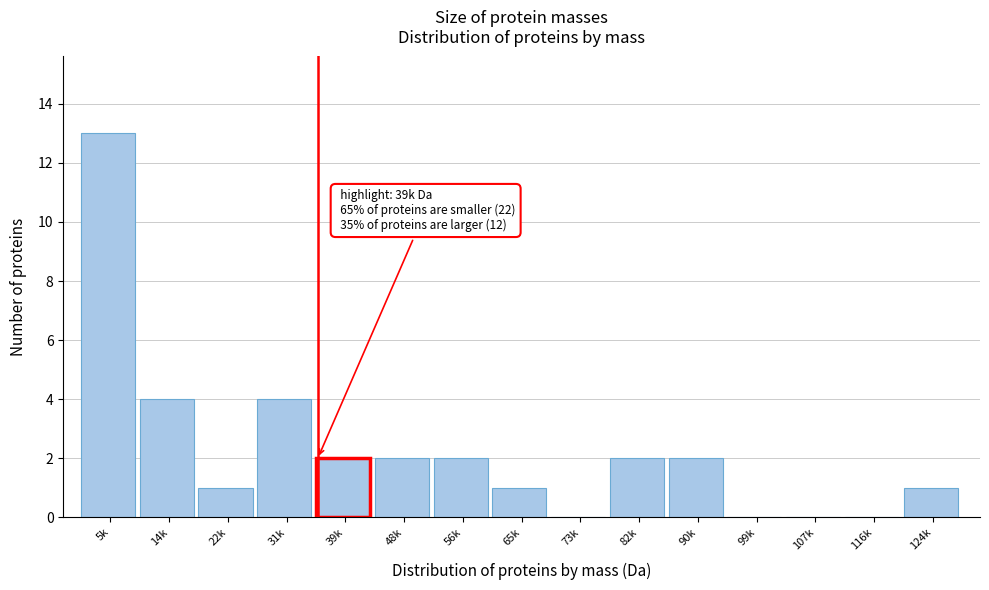

Reading right to left, what are all the values shown in this chart?

124k=1	116k=0	107k=0	99k=0	90k=2	82k=2	73k=0	65k=1	56k=2	48k=2	39k=2	31k=4	22k=1	14k=4	5k=13